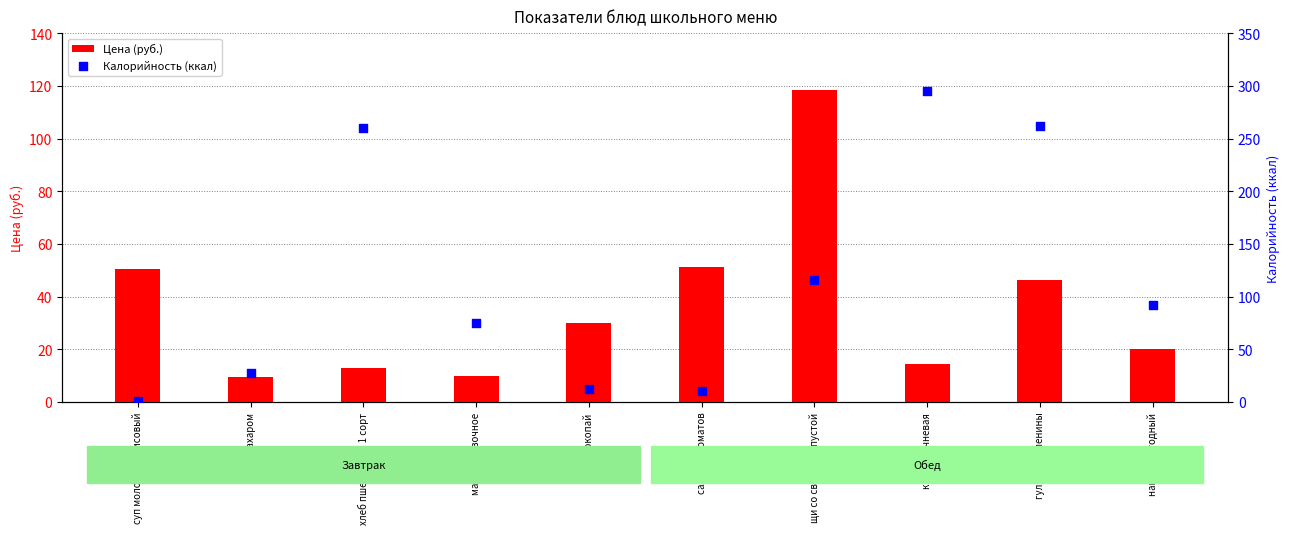

Which series contains the highest Y value?

Калорийность (ккал)